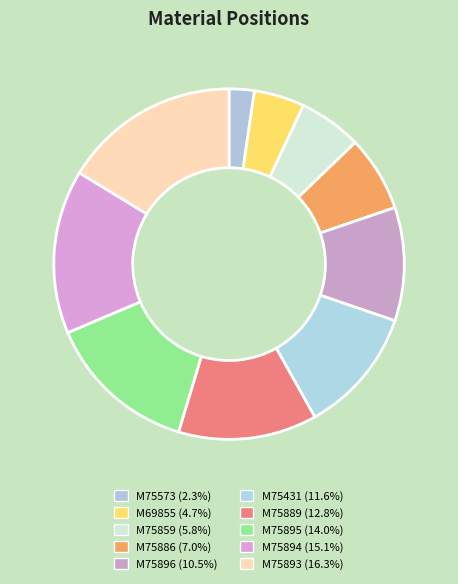

How many segments does this pie chart have?

10